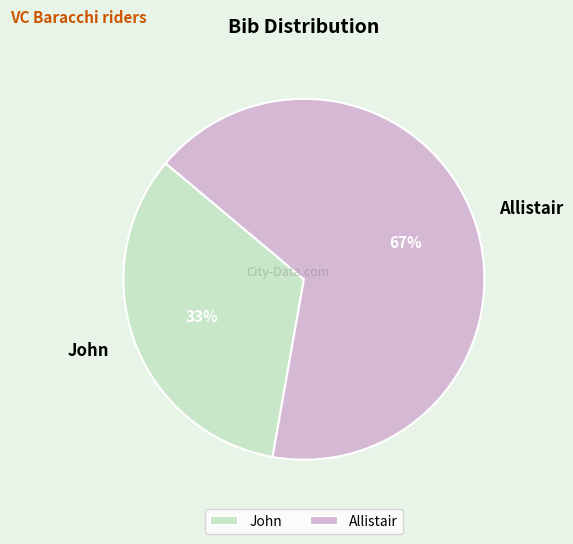

Is there any slice that represents more than half of the pie?

Yes